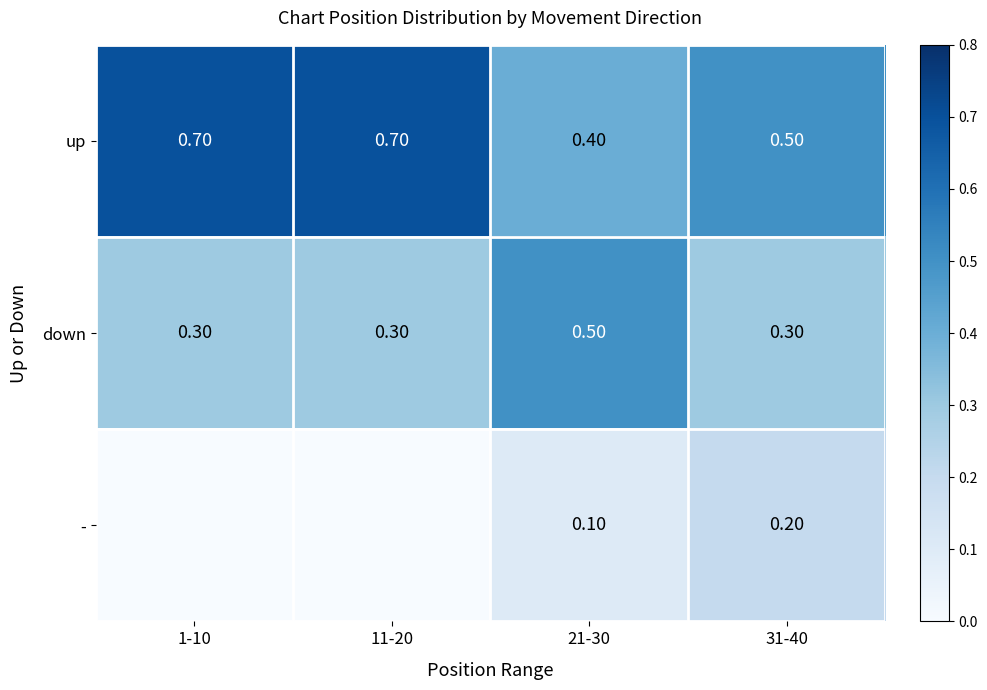

What is the difference between the up values at 11-20 and 21-30?

0.3